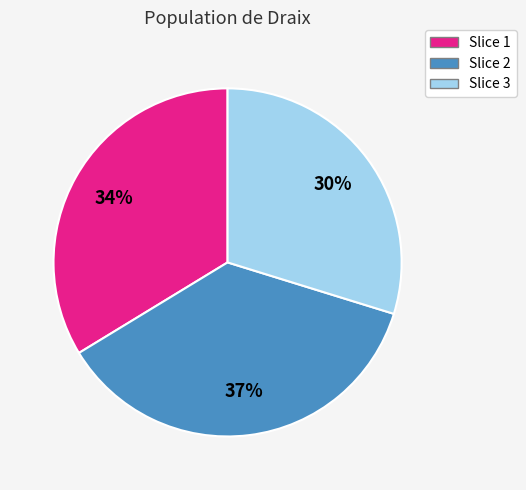

Does any single category account for the majority?

No